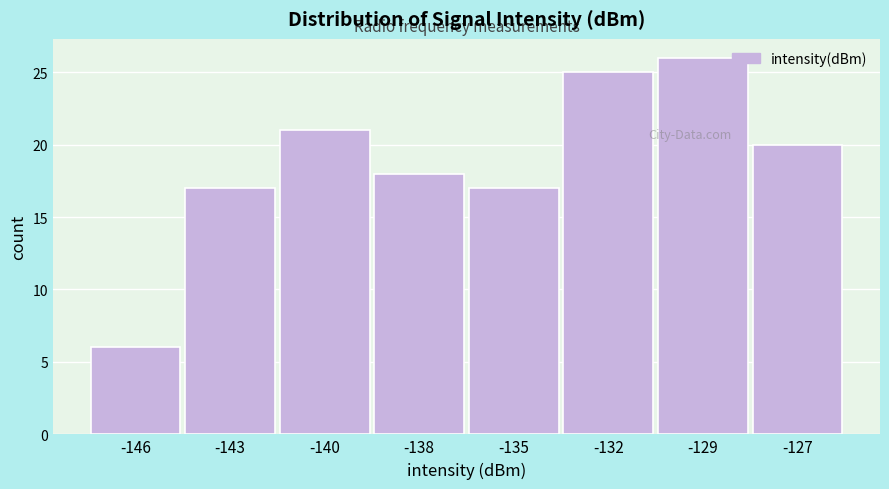

Reading left to right, what are all the values shown in this chart?

6	17	21	18	17	25	26	20